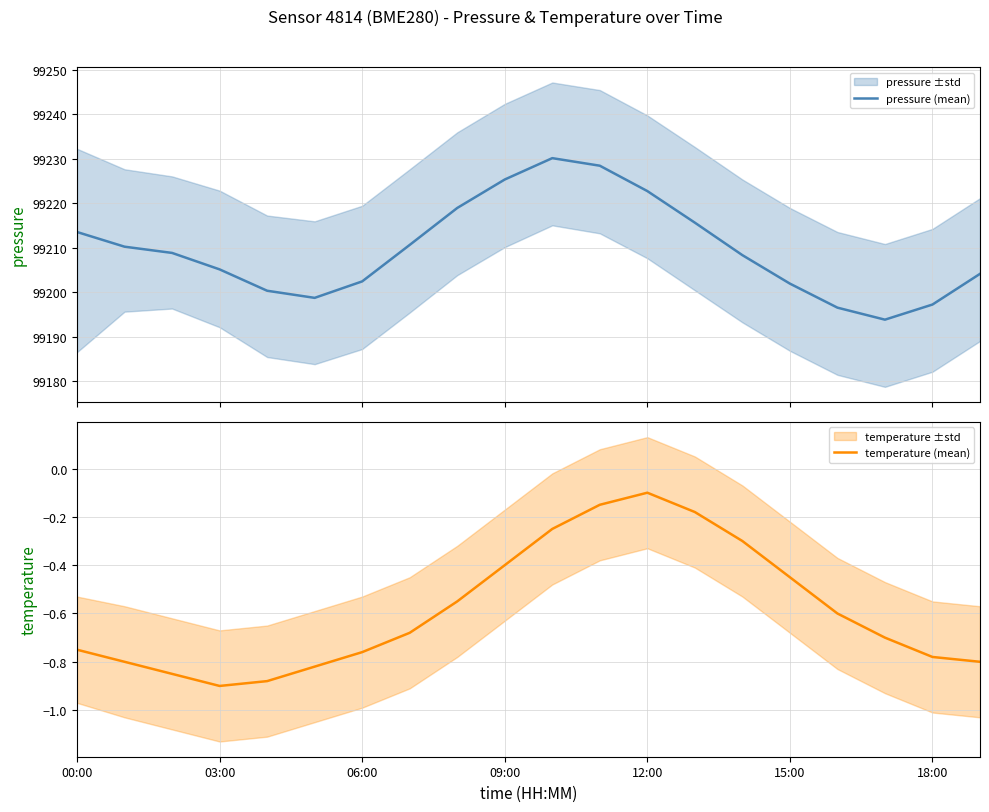

What is the smallest value displayed?

-0.9